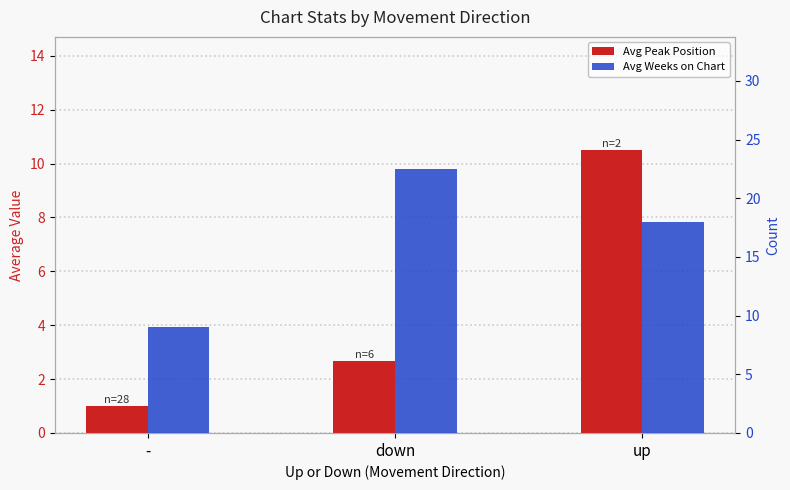

What are all the series names shown in the legend?

Avg Peak Position, Avg Weeks on Chart